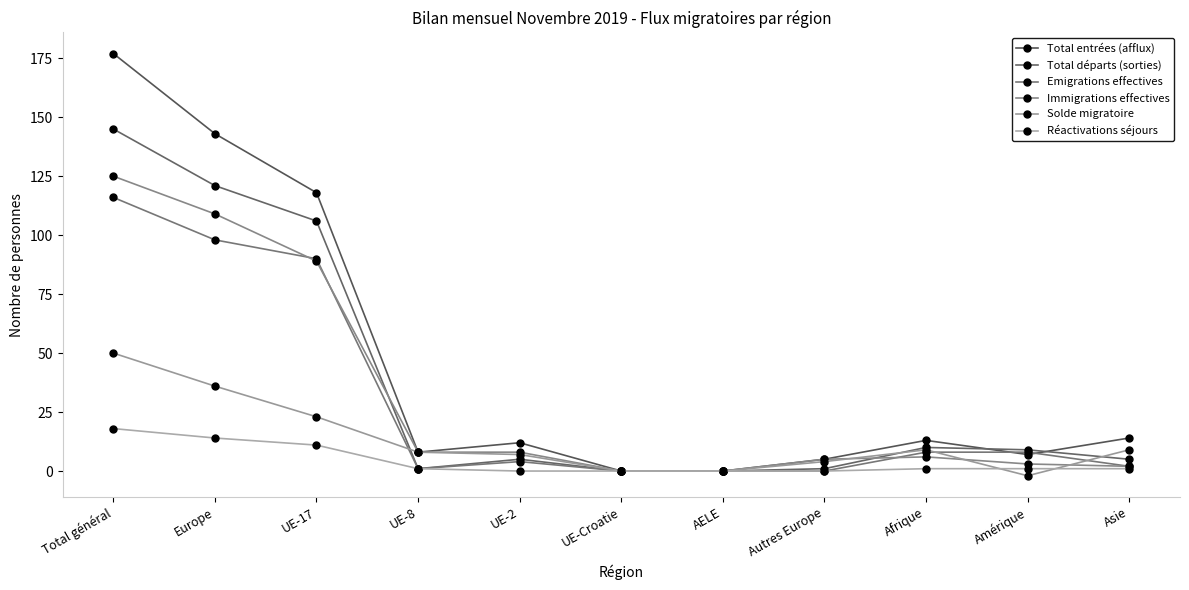

Does the chart have visible grid lines?

No